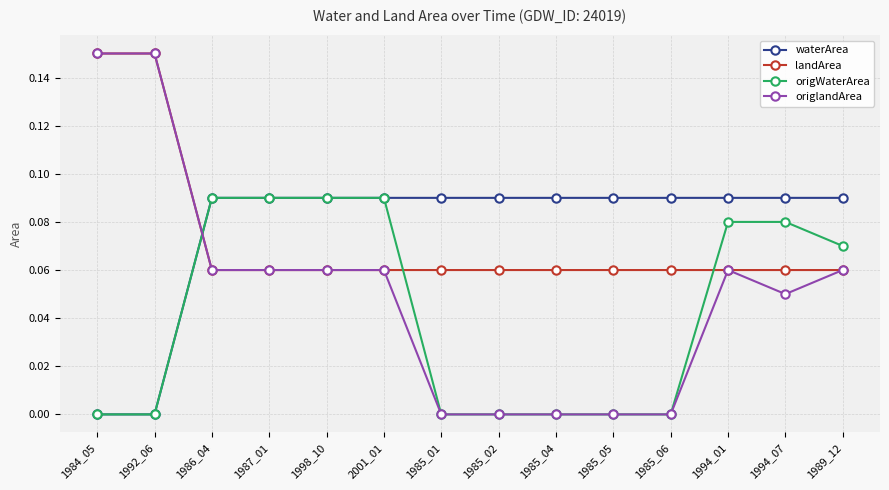

True or false: landArea and origWaterArea intersect in this chart.

True